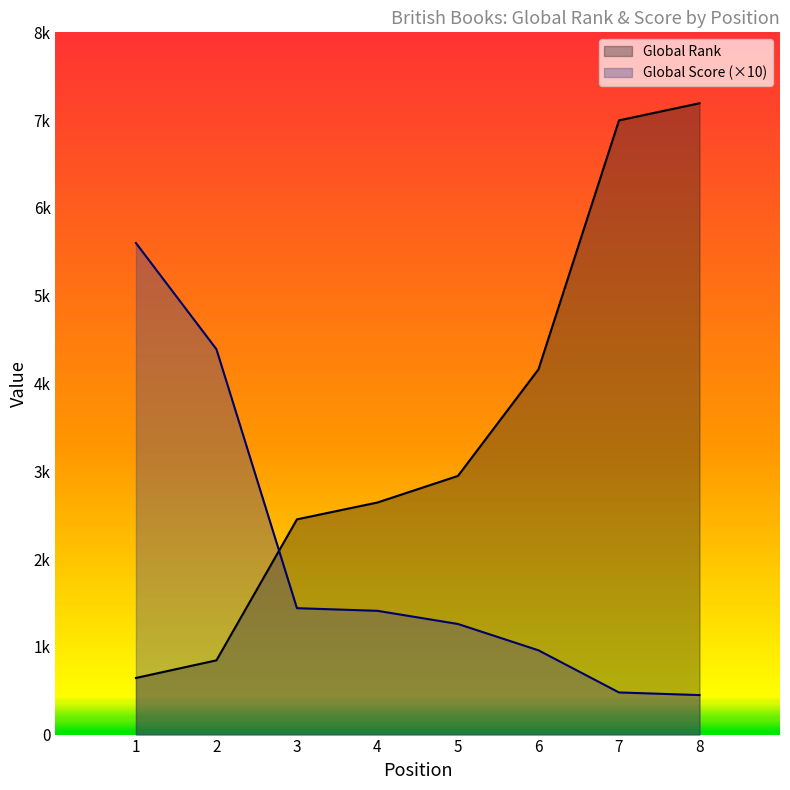

Which series has the largest total across all categories?

Global Rank